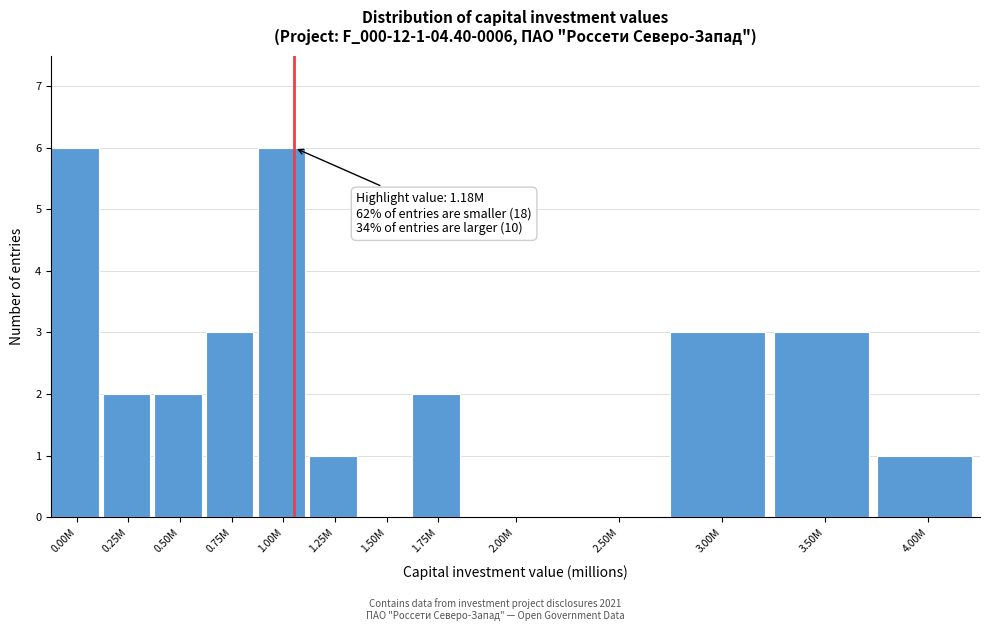

Reading right to left, list all the values displayed in this chart.

4.00M=1	3.50M=3	3.00M=3	2.50M=0	2.00M=0	1.75M=2	1.50M=0	1.25M=1	1.00M=6	0.75M=3	0.50M=2	0.25M=2	0.00M=6